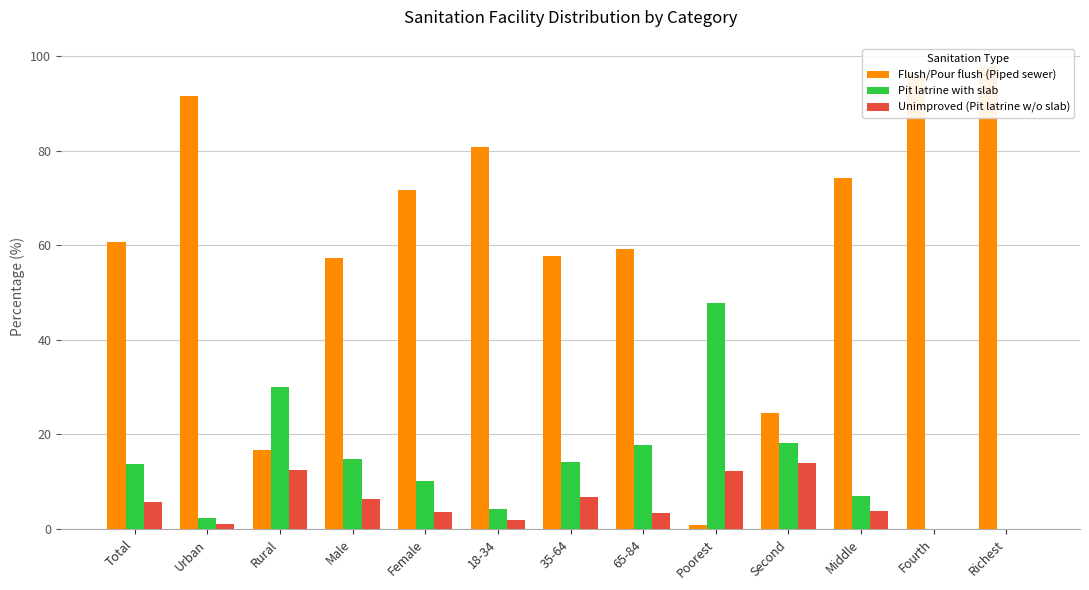

How many bars are there in total?

39